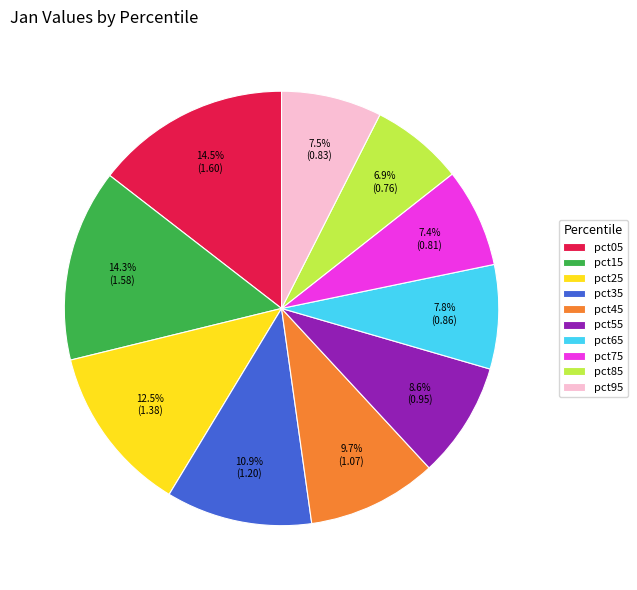

To the nearest percent, what is the average slice percentage?

10%